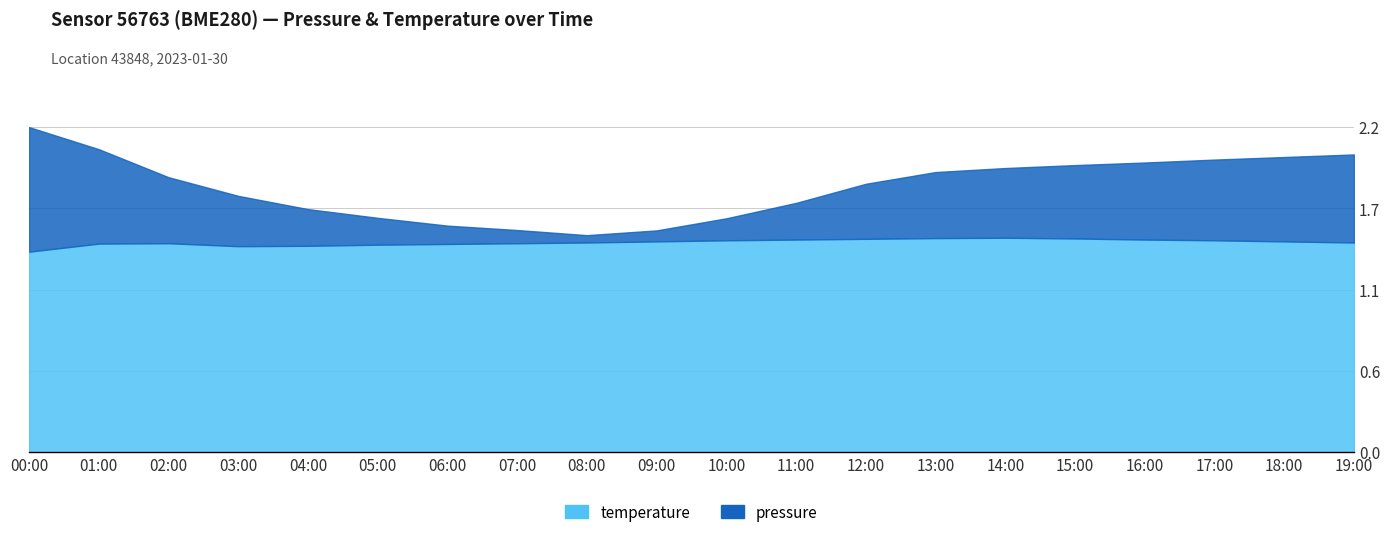

Reading right to left, list all the values displayed in this chart.

pressure: 19:00=2.0	18:00=2.0	17:00=2.0	16:00=2.0	15:00=2.0	14:00=1.9	13:00=1.9	12:00=1.8	11:00=1.7	10:00=1.6	09:00=1.5	08:00=1.5	07:00=1.5	06:00=1.5	05:00=1.6	04:00=1.7	03:00=1.7	02:00=1.9	01:00=2.1	00:00=2.2
temperature: 19:00=1.4	18:00=1.4	17:00=1.4	16:00=1.4	15:00=1.5	14:00=1.5	13:00=1.5	12:00=1.5	11:00=1.4	10:00=1.4	09:00=1.4	08:00=1.4	07:00=1.4	06:00=1.4	05:00=1.4	04:00=1.4	03:00=1.4	02:00=1.4	01:00=1.4	00:00=1.4